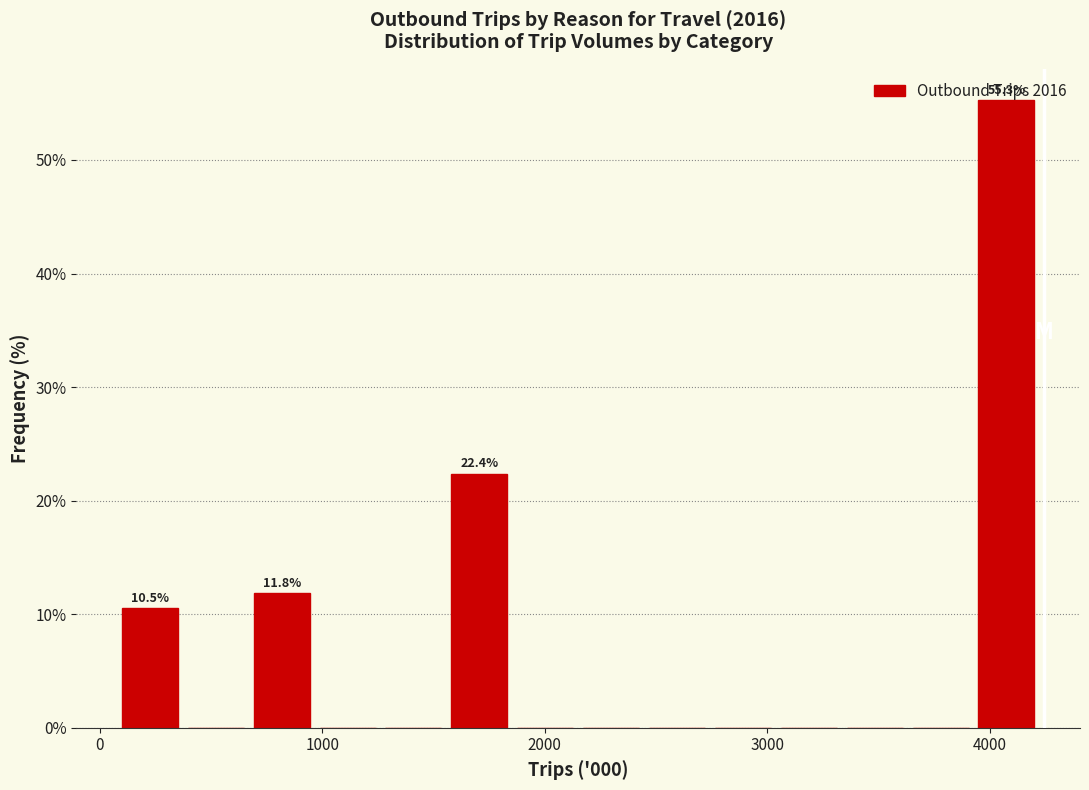

Around what value on the x-axis is the tallest bar? Give the approximate position of its centre, as read against the axis.

4100